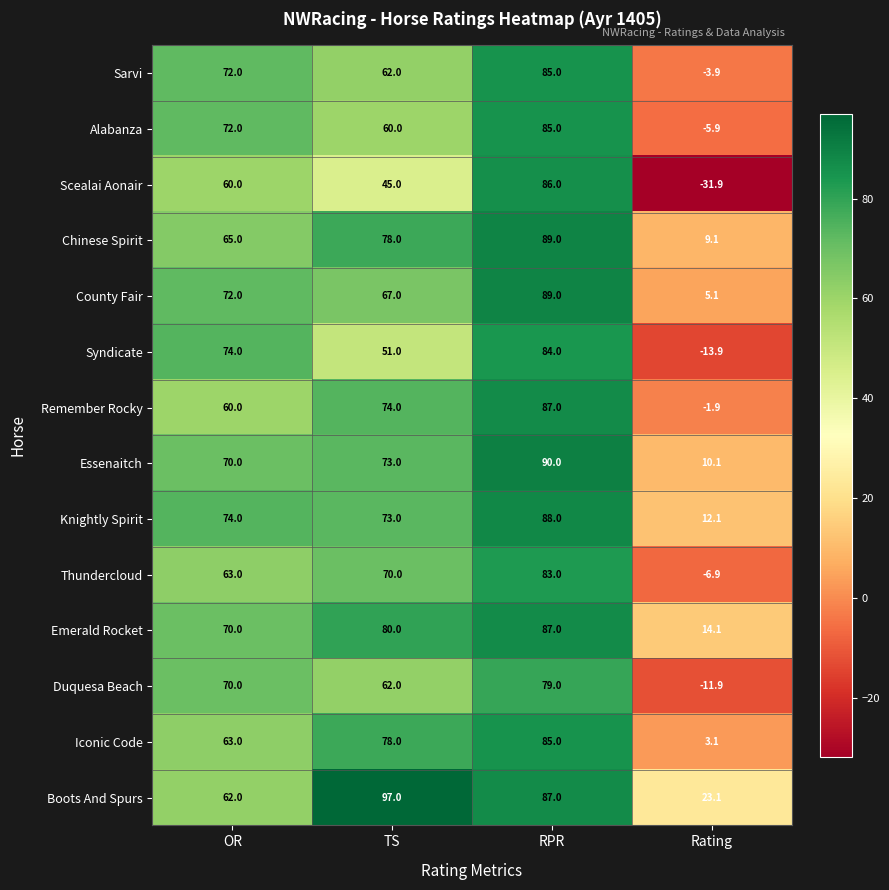

Where is Emerald Rocket nearest to the value 50?

OR